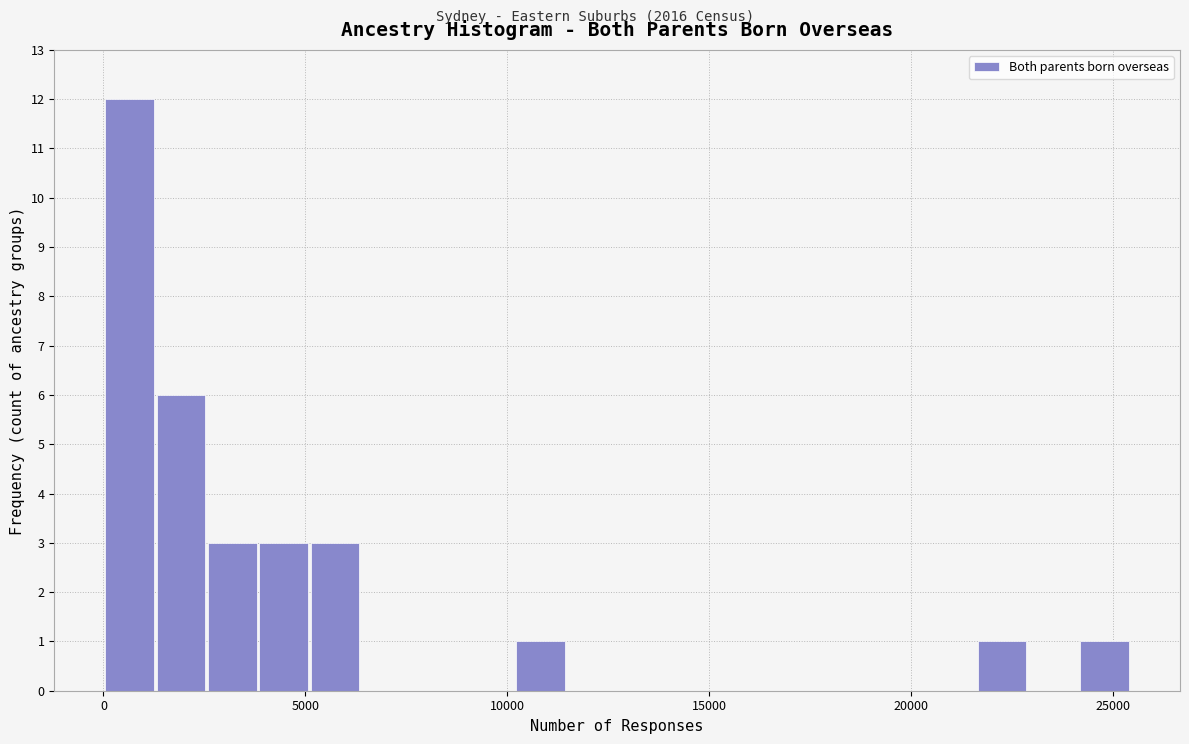

Around what value on the x-axis is the tallest bar? Give the approximate position of its centre, as read against the axis.

500